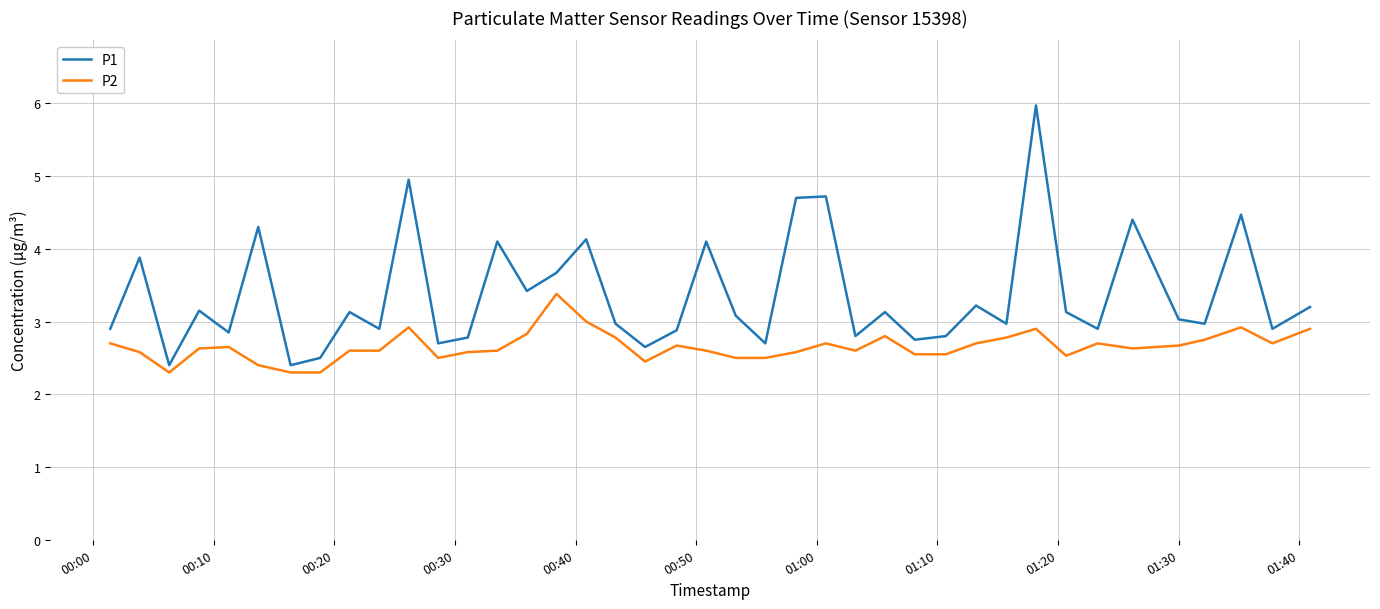

How many series are shown in this chart?

2